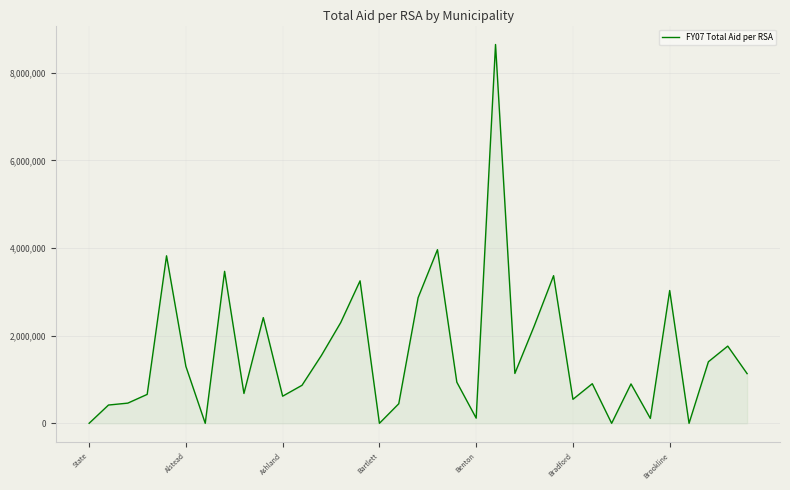

What is the greatest value displayed?

8642713.0